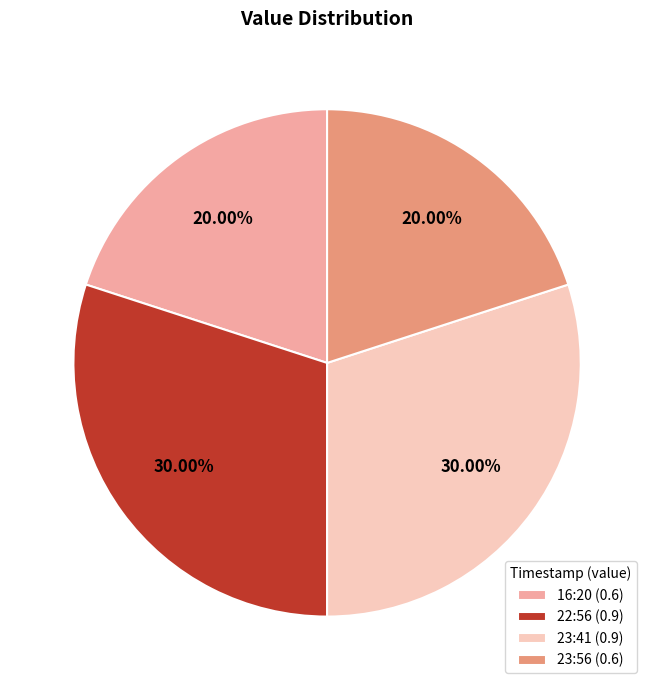

Do 23:56 (0.6) and 16:20 (0.6) together represent more than half of the pie?

No